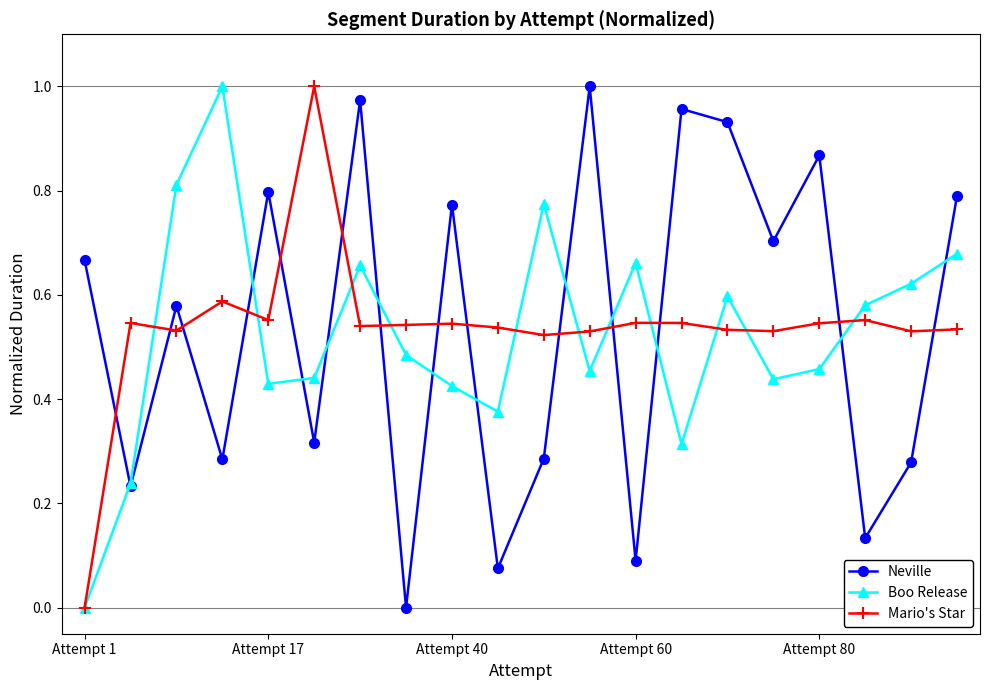

How many interior local valleys does the Boo Release series have?

5